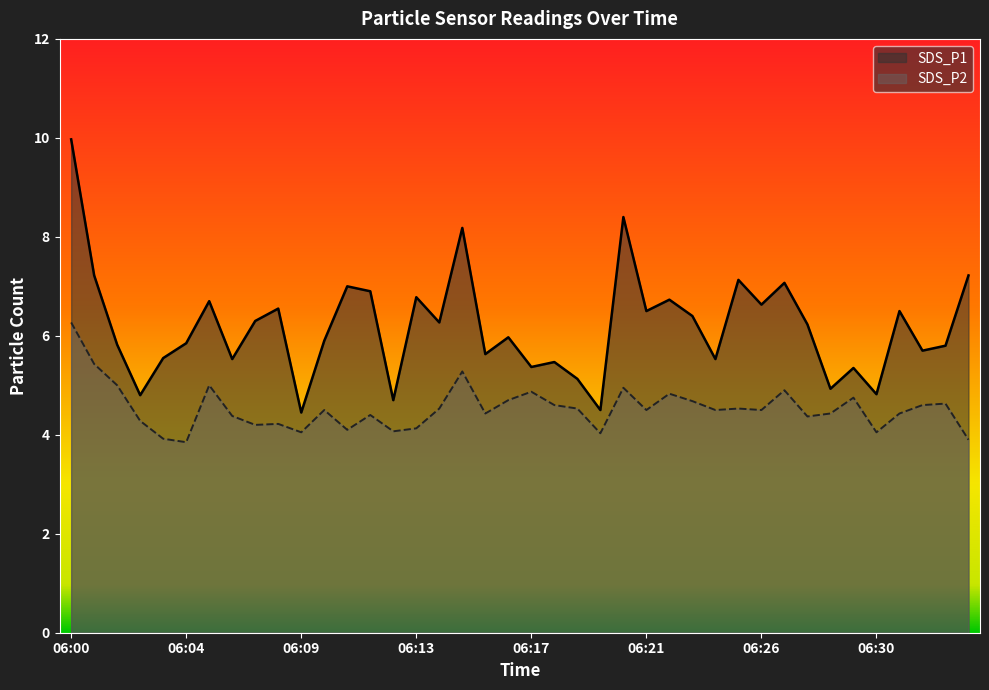

Which series has the largest total across all categories?

SDS_P1